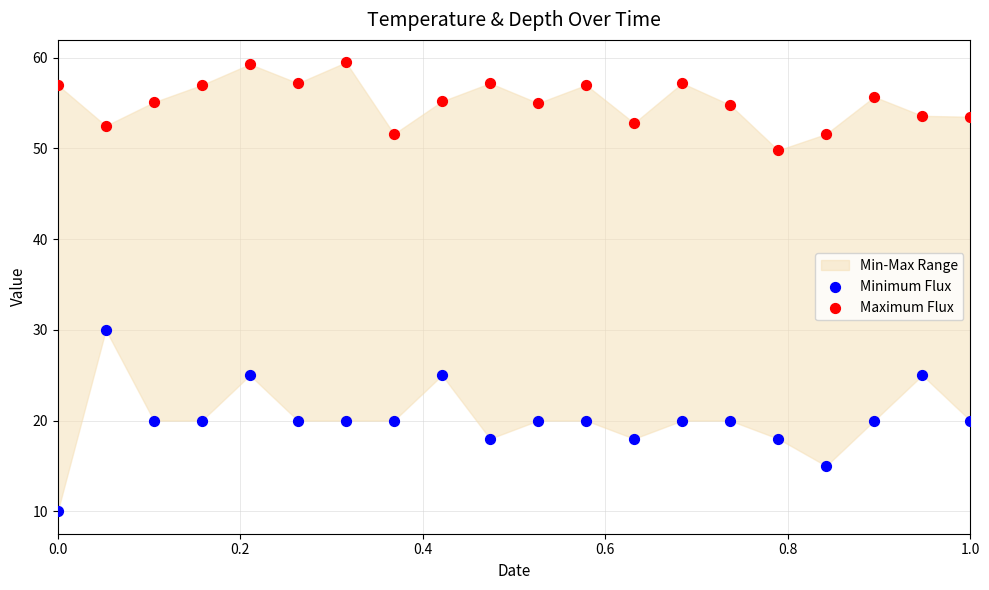

What is the X range (max minus min) for the scatter plot?

1.0